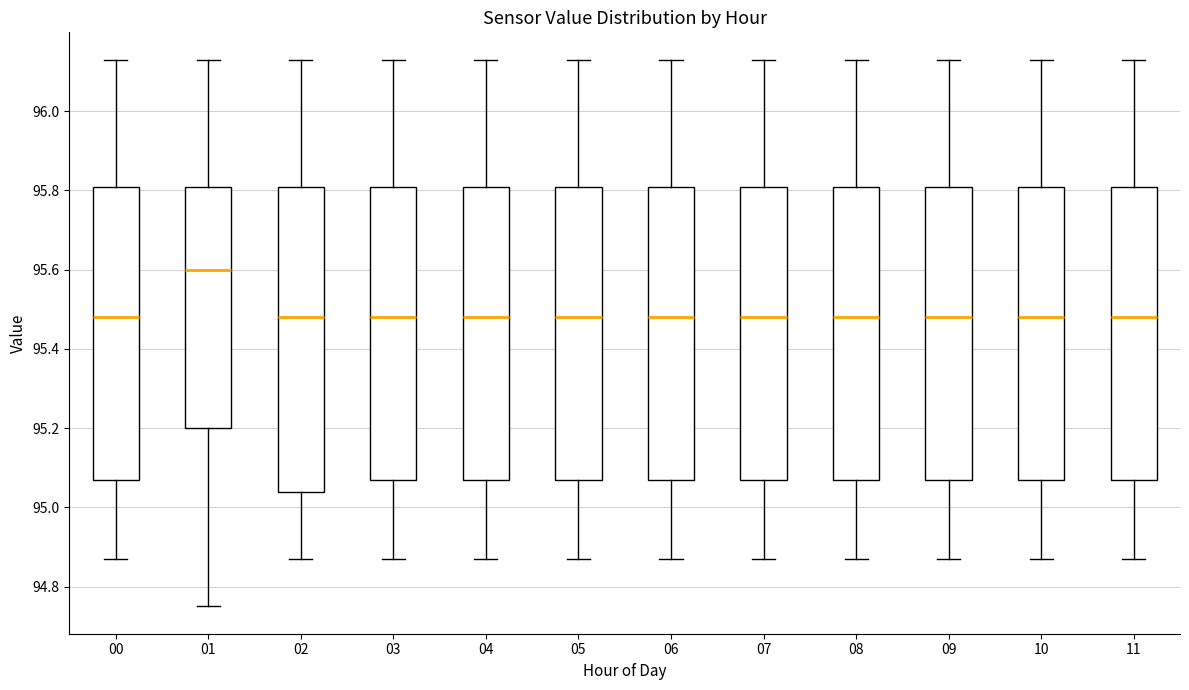

Where does the upper whisker of the box at x = 05 end on the y-axis? The values are not printed on the chart, so give them approximately, as read against the axis.

96.14